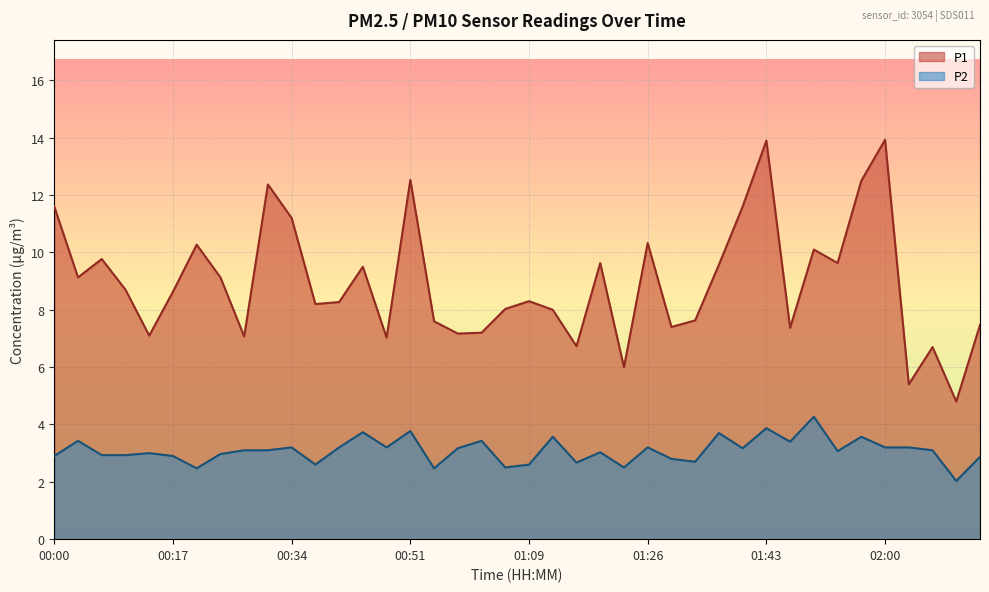

How many lines are shown in the chart?

2